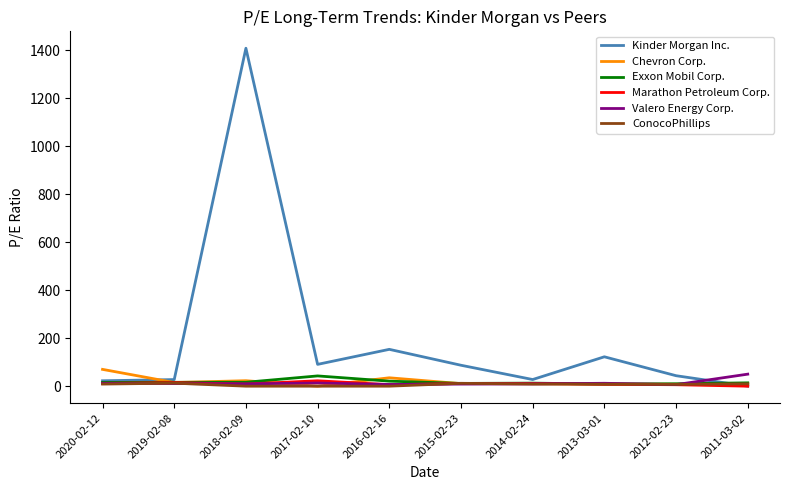

Which series has the widest spread of values?

Kinder Morgan Inc.